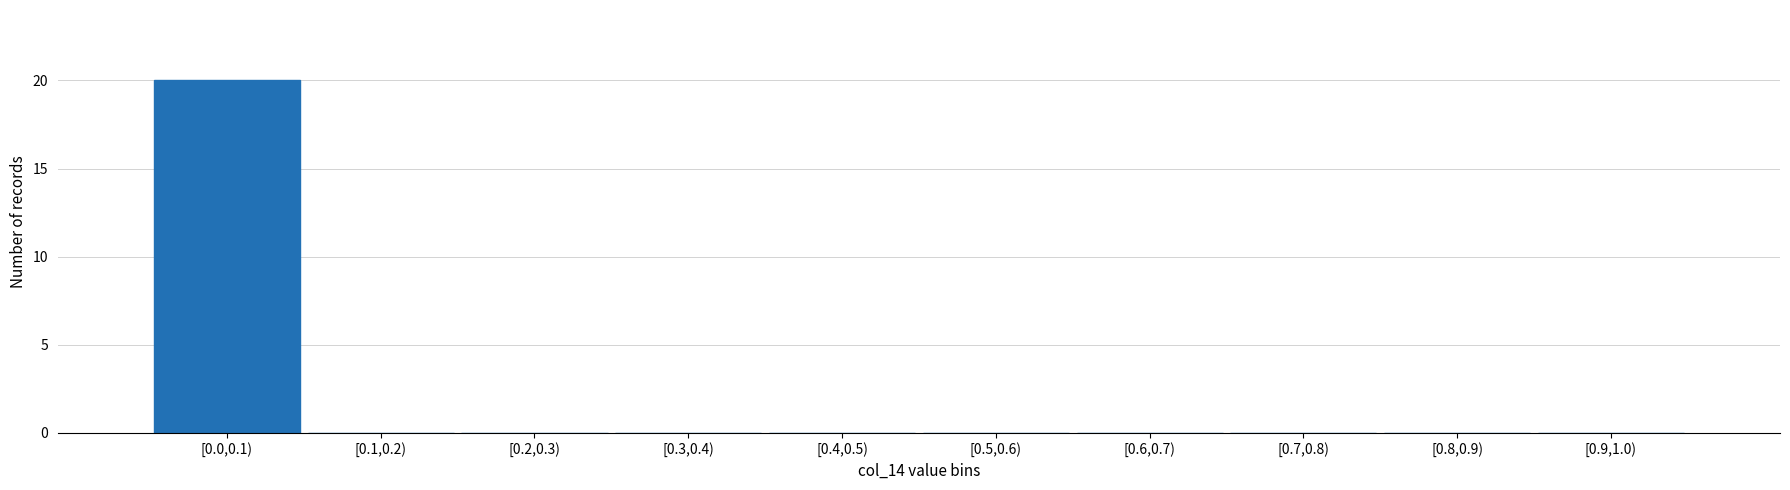

Reading left to right, what are all the values shown in this chart?

[0.0,0.1)=20	[0.1,0.2)=0	[0.2,0.3)=0	[0.3,0.4)=0	[0.4,0.5)=0	[0.5,0.6)=0	[0.6,0.7)=0	[0.7,0.8)=0	[0.8,0.9)=0	[0.9,1.0)=0